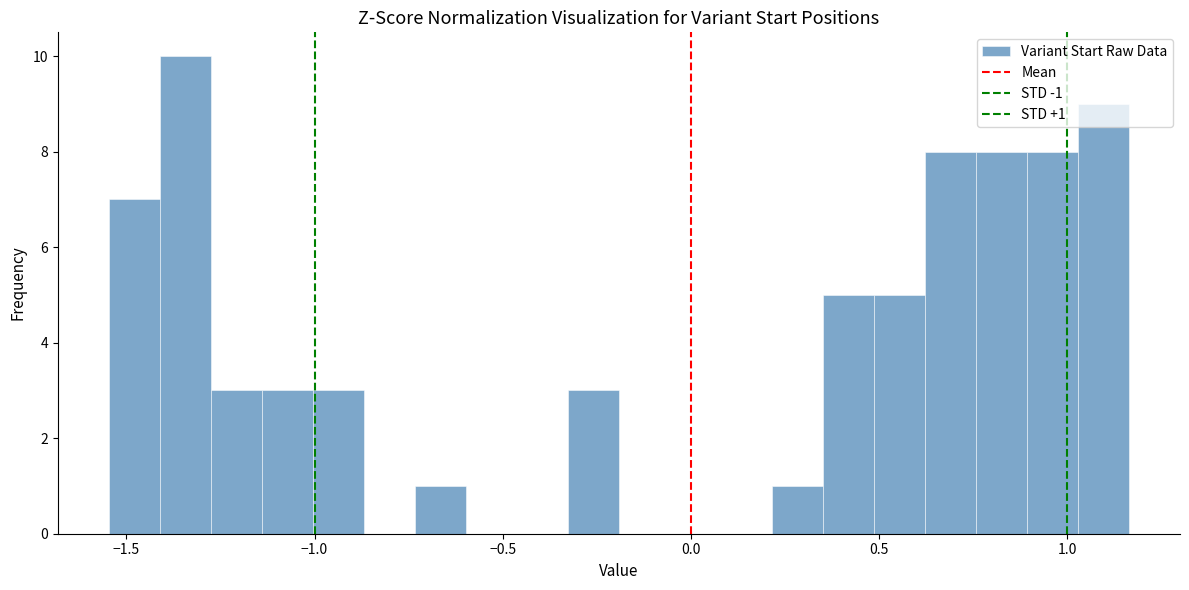

Around what value on the x-axis is the tallest bar? Give the approximate position of its centre, as read against the axis.

-1.35